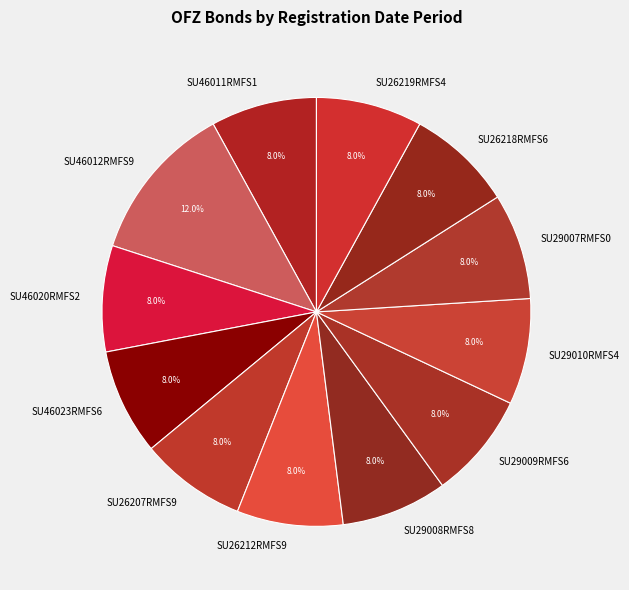

Is there a majority slice in this chart?

No